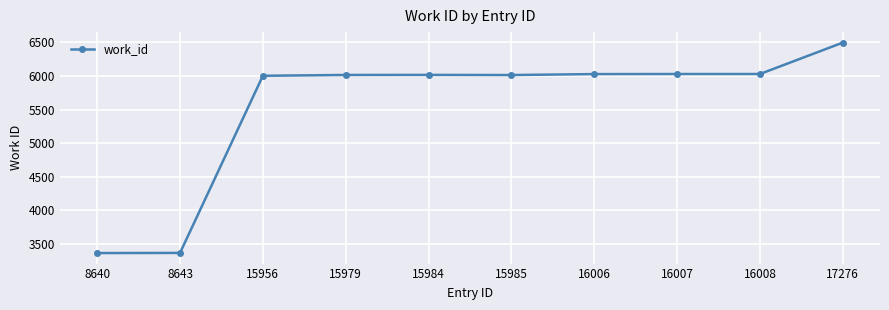

What is the approximate value at 16006?

6028